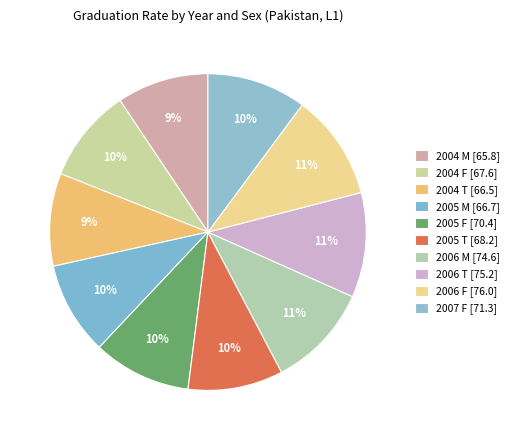

Count the number of slices in the pie.

10